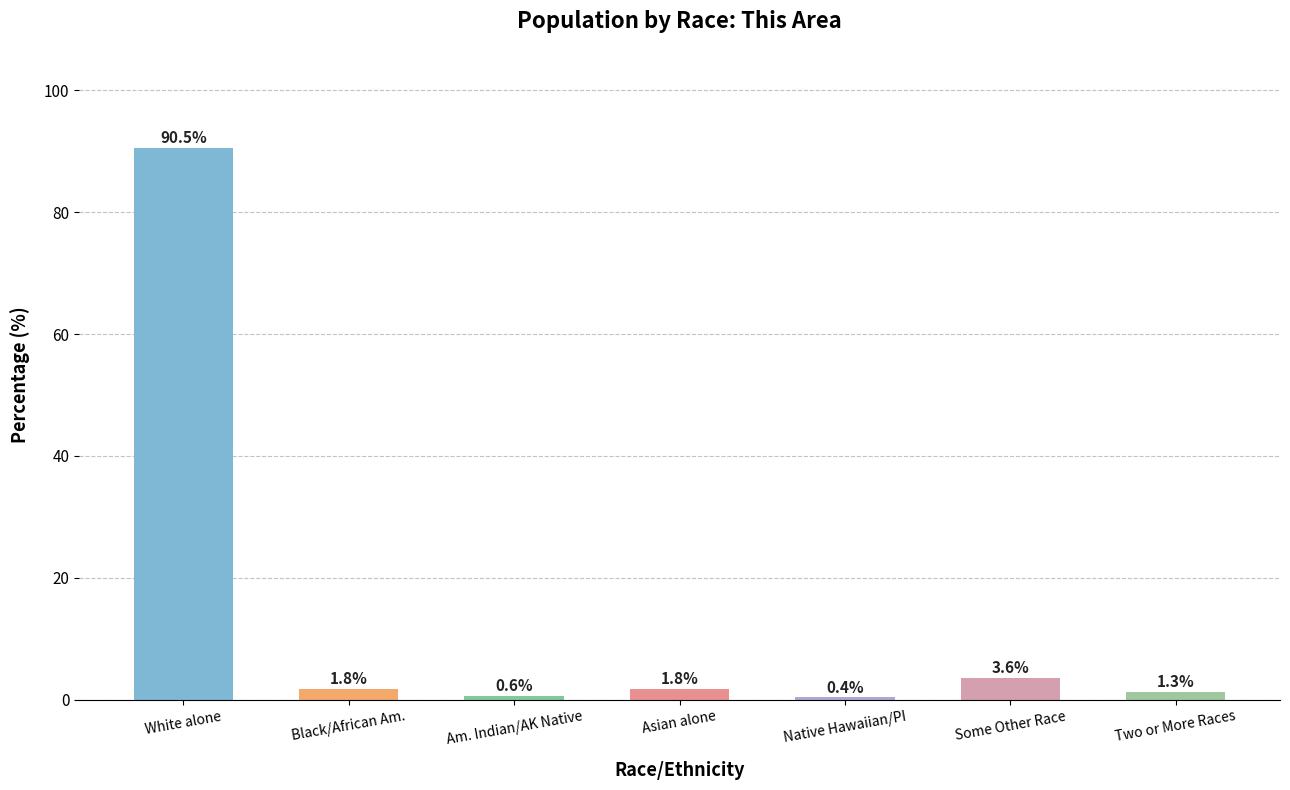

What is the difference between the maximum and minimum values?

90.1